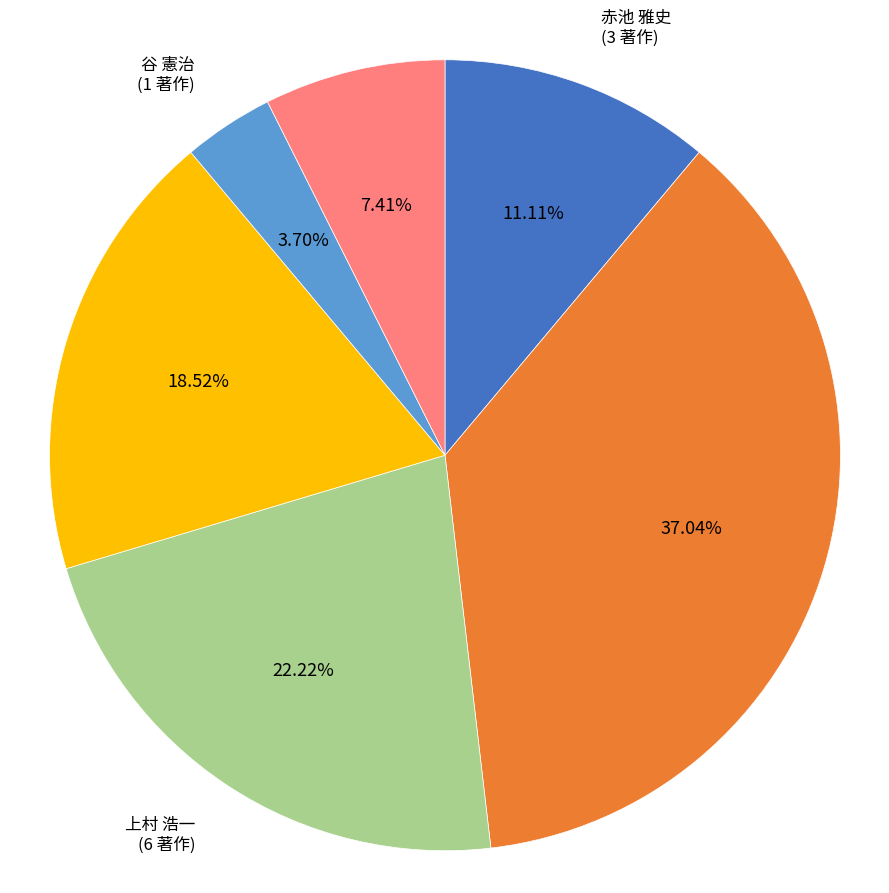

Which slice is the largest?

有澤 孝吉